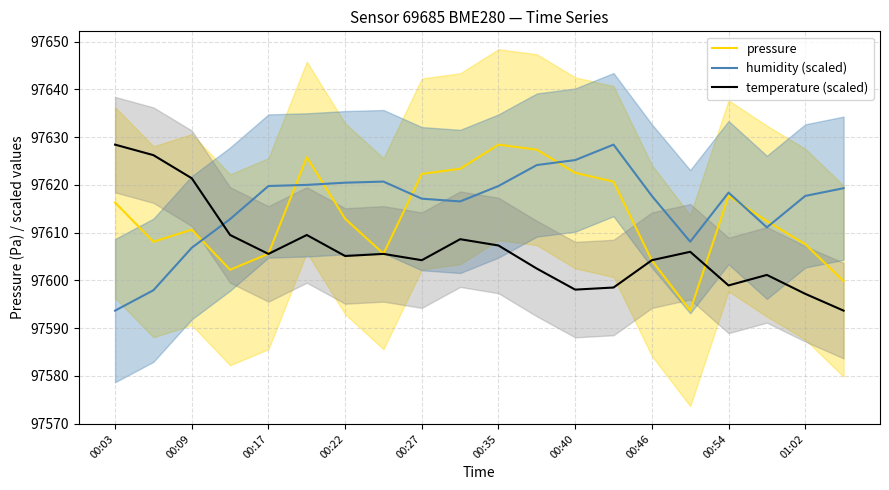

True or false: temperature (scaled) and humidity (scaled) cross at least once.

True